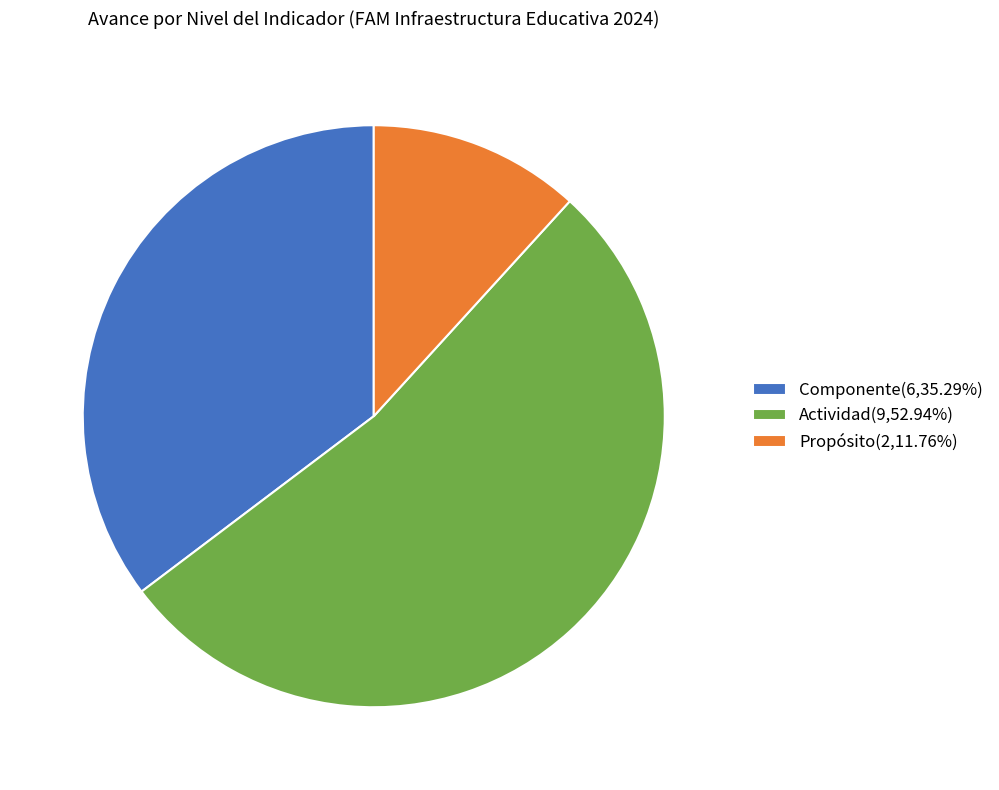

Is there a majority slice in this chart?

Yes